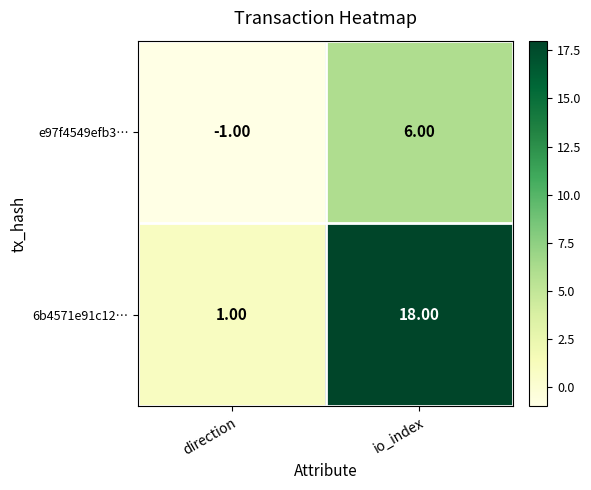

How many values in the e97f4549efb3… series are below 6?

1